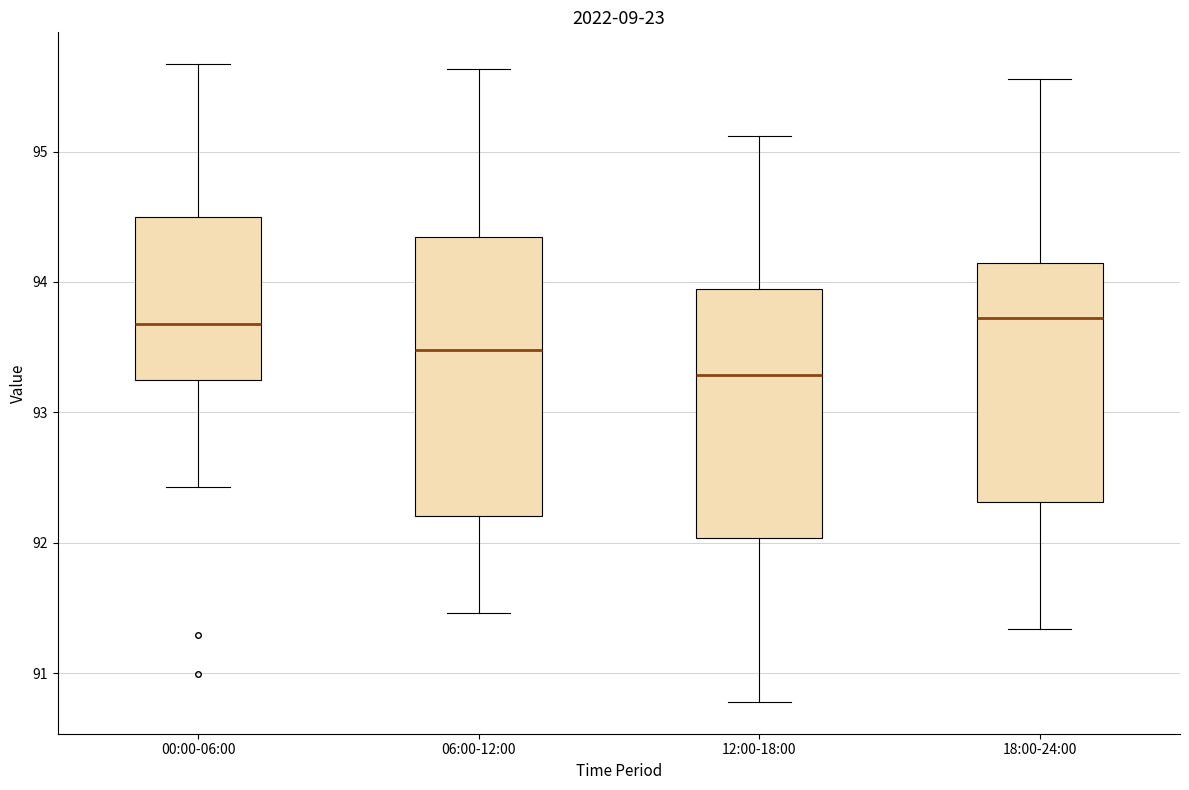

Where does the median line of the box for 00:00-06:00 sit on the y-axis? The values are not printed on the chart, so give them approximately, as read against the axis.

93.7